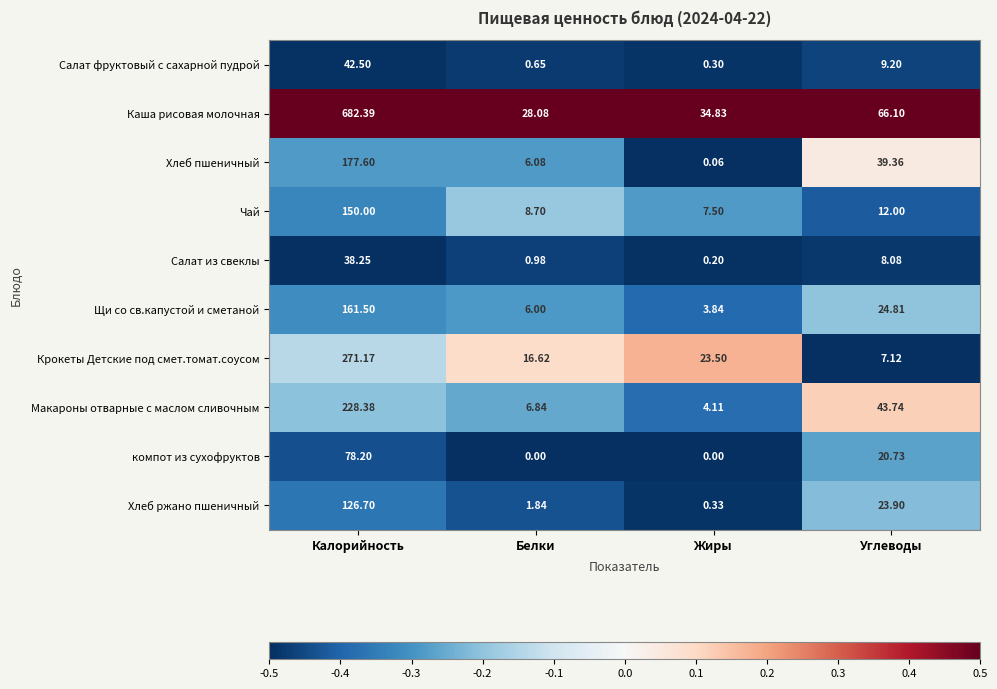

Rank the series at Белки from highest to lowest value.

Каша рисовая молочная, Крокеты Детские под смет.томат.соусом, Чай, Макароны отварные с маслом сливочным, Хлеб пшеничный, Щи со св.капустой и сметаной, Хлеб ржано пшеничный, Салат из свеклы, Салат фруктовый с сахарной пудрой, компот из сухофруктов